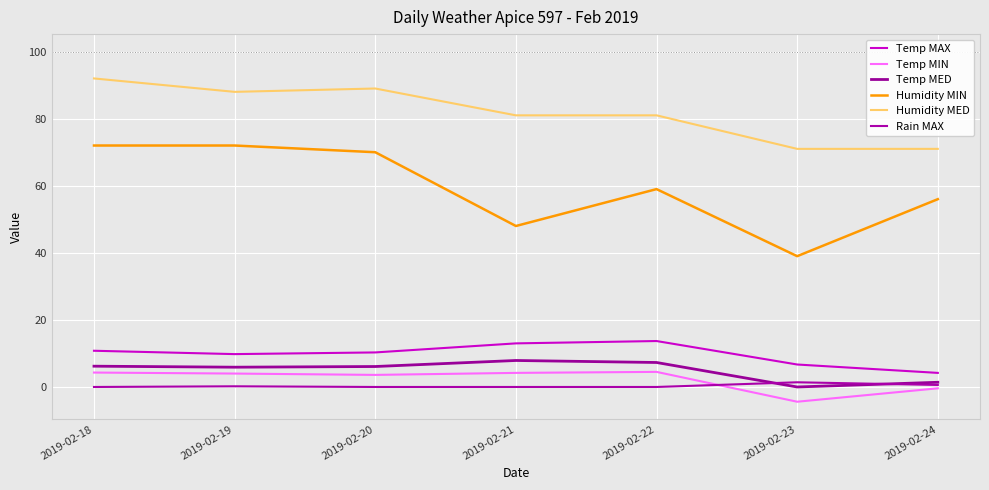

Does the chart have visible grid lines?

Yes